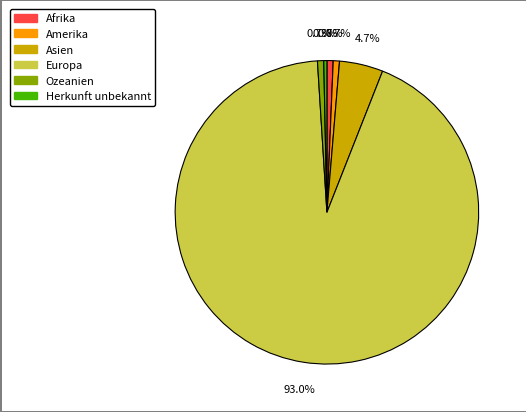

Is it true that Afrika is 1% of the pie?

True